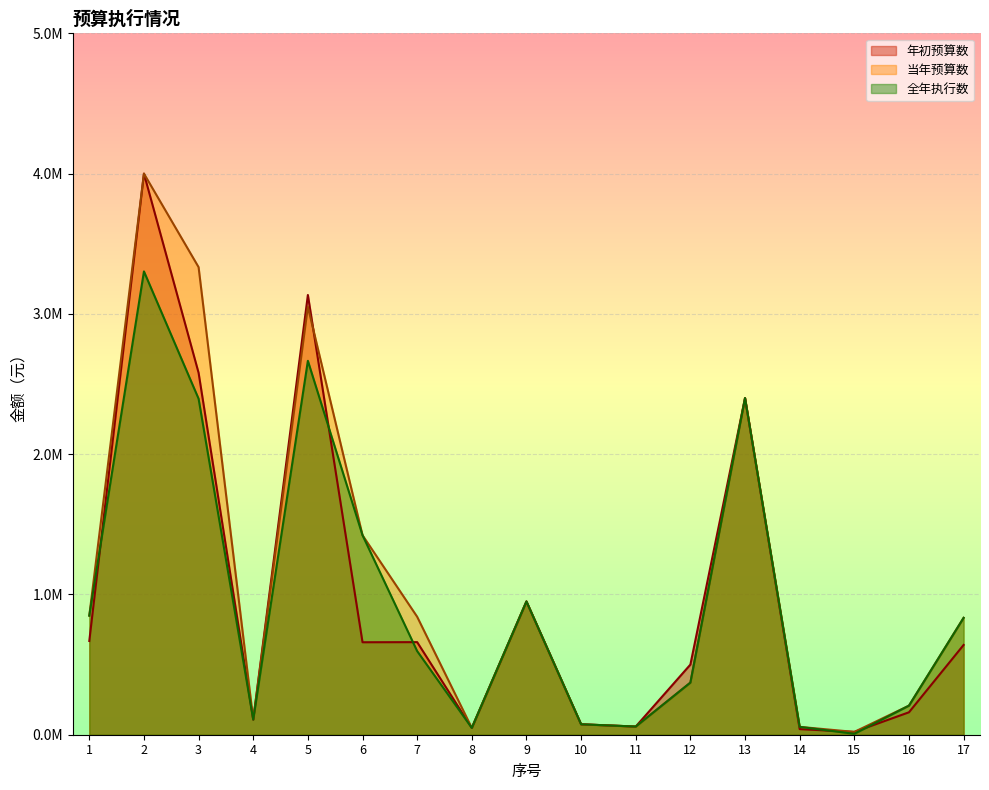

Reading left to right, transcribe all the data shown in this chart.

年初预算数: 668400.0	4000000.0	2580000.0	108000.0	3134640.0	659200.0	660000.0	48600.0	950000.0	74400.0	58200.0	500000.0	2400000.0	40000.0	20000.0	160000.0	640000.0
当年预算数: 849000.0	4000000.0	3333100.0	108000.0	3050536.2	1422063.4	840900.0	48600.0	950000.0	74400.0	58200.0	371607.6	2400000.0	56000.0	20000.0	207300.0	833200.0
全年执行数: 849000.0	3302765.2	2395206.4	108000.0	2665476.0	1422063.4	596000.0	48600.0	950000.0	74400.0	58200.0	371607.6	2400000.0	56000.0	6500.0	207300.0	833200.0